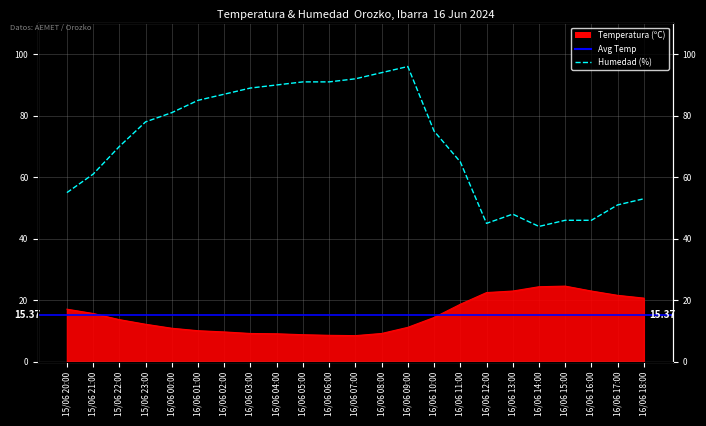

True or false: Humedad (%) and Temperatura (ºC) cross at least once.

False